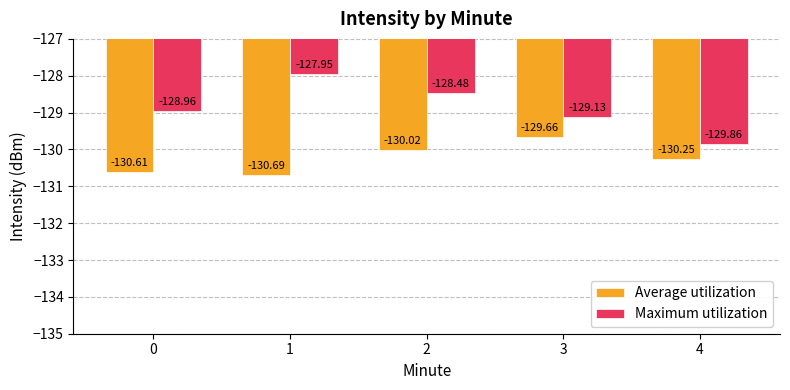

At 1, list the series in order from largest to smallest.

Maximum utilization, Average utilization